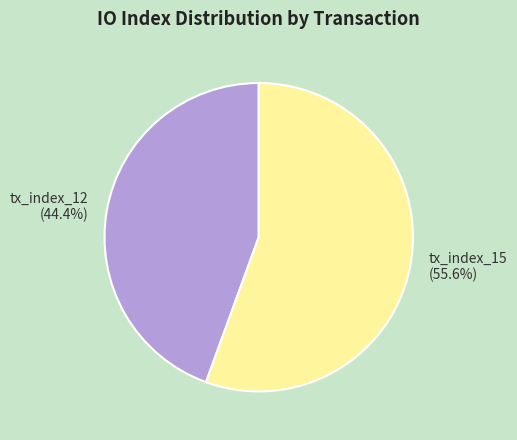

Which slice represents more than half of the pie?

tx_index_15